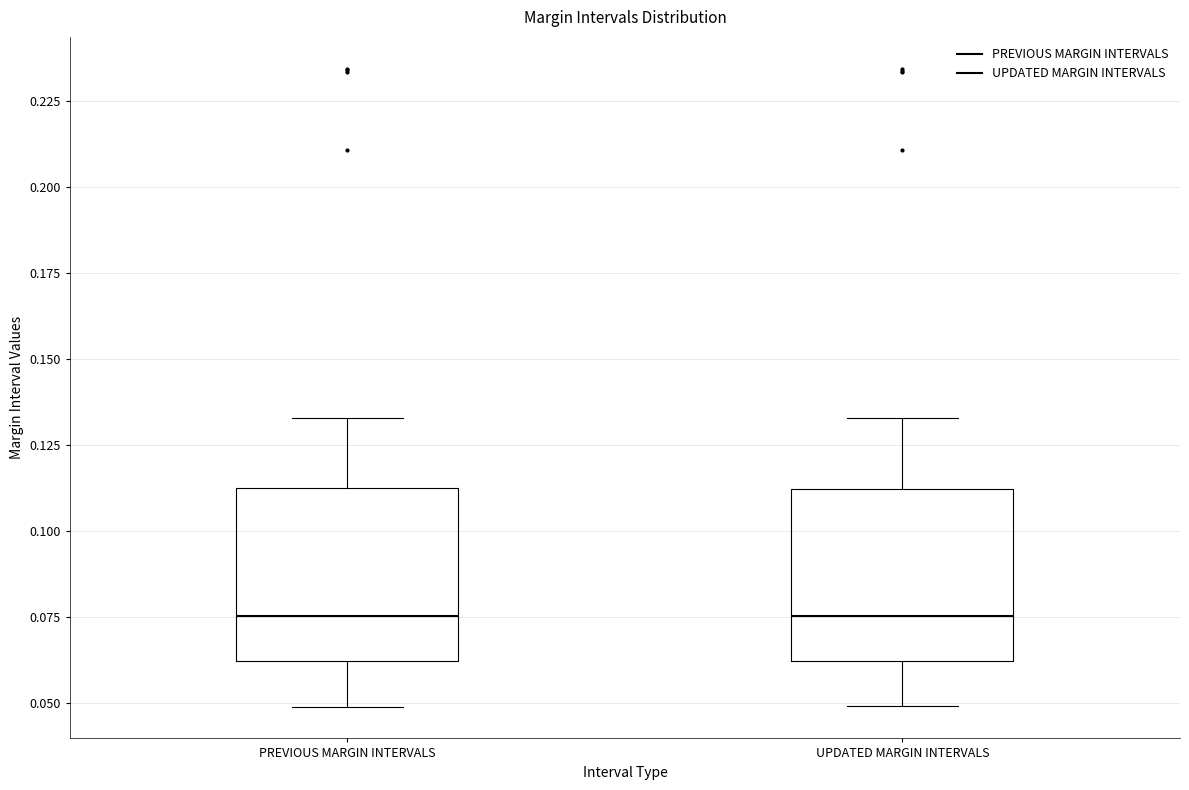

Reading left to right, read every box against the y-axis: the position of its median line, the range the box covers, and the ends of its whiskers. The values are not printed on the chart, so give them approximately, as read against the axis.

PREVIOUS MARGIN INTERVALS: median 0.075, box 0.060 to 0.110, whiskers 0.050 to 0.135
UPDATED MARGIN INTERVALS: median 0.075, box 0.060 to 0.110, whiskers 0.050 to 0.135